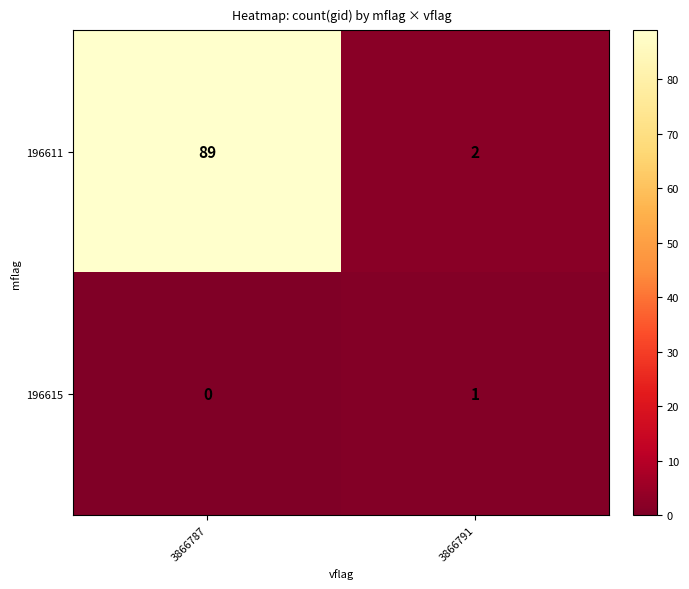

At which category does the chart reach its peak across all series?

3866787